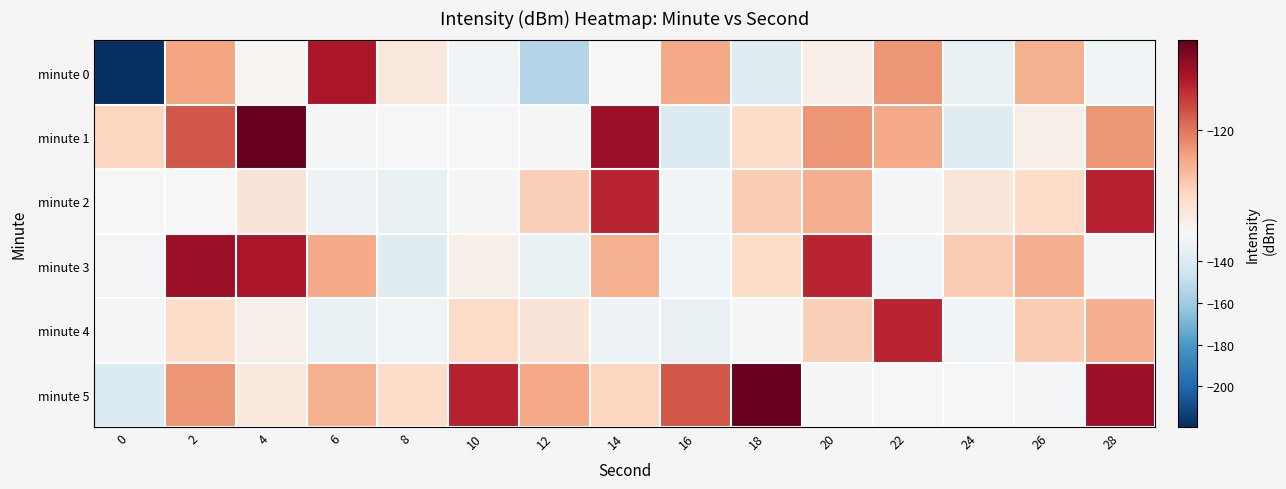

Reading left to right, what are all the values shown in this chart?

minute 0: 0=-219.5	2=-121.8	4=-126.3	6=-116.6	8=-125.3	10=-129.2	12=-153.7	14=-126.6	16=-122.0	18=-137.8	20=-125.9	22=-121.2	24=-133.2	26=-122.2	28=-130.6
minute 1: 0=-124.0	2=-118.9	4=-114.3	6=-128.5	8=-126.5	10=-126.7	12=-127.4	14=-116.1	16=-139.2	18=-124.4	20=-121.2	22=-122.0	24=-137.8	26=-125.9	28=-121.2
minute 2: 0=-126.5	2=-126.7	4=-125.1	6=-131.4	8=-133.4	10=-128.1	12=-123.7	14=-117.3	16=-129.3	18=-123.5	20=-122.1	22=-127.9	24=-125.1	26=-124.3	28=-117.1
minute 3: 0=-128.5	2=-116.1	4=-116.6	6=-122.0	8=-137.8	10=-125.9	12=-133.2	14=-122.2	16=-130.6	18=-124.3	20=-117.3	22=-129.3	24=-123.5	26=-122.1	28=-127.9
minute 4: 0=-127.4	2=-124.4	4=-125.9	6=-133.2	8=-130.6	10=-124.3	12=-125.1	14=-131.4	16=-133.4	18=-128.1	20=-123.7	22=-117.3	24=-129.3	26=-123.5	28=-122.1
minute 5: 0=-139.2	2=-121.2	4=-125.3	6=-122.2	8=-124.3	10=-117.1	12=-121.8	14=-124.0	16=-118.9	18=-114.3	20=-128.5	22=-126.5	24=-126.7	26=-127.4	28=-116.1